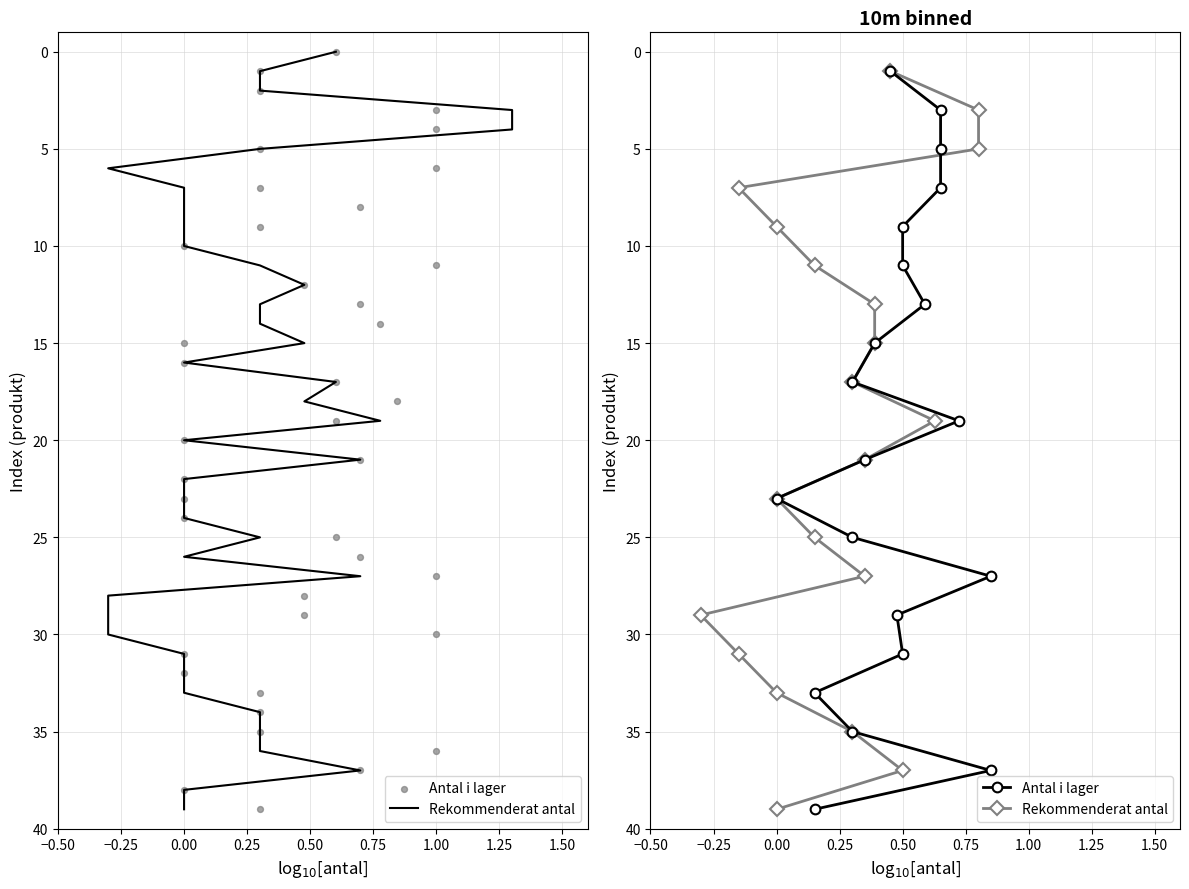

At how many categories does at least one series exceed 17?

11